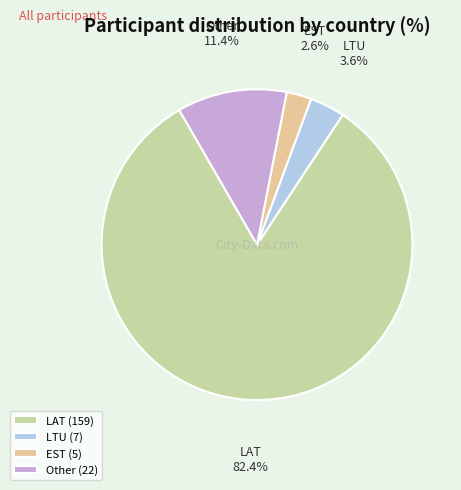

To the nearest percent, what is the combined percentage of Other and LAT?

94%